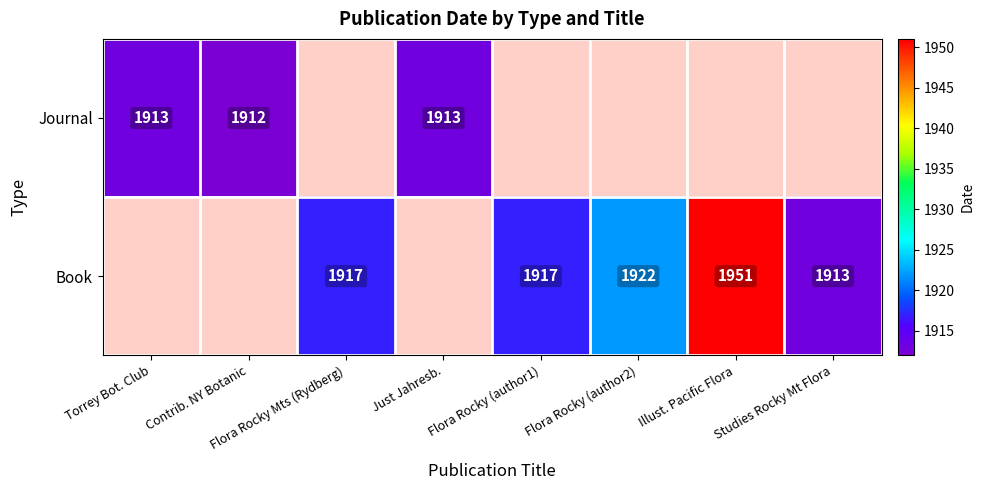

Is it true that Book equals 491.4 at Flora Rocky (author2)?

False